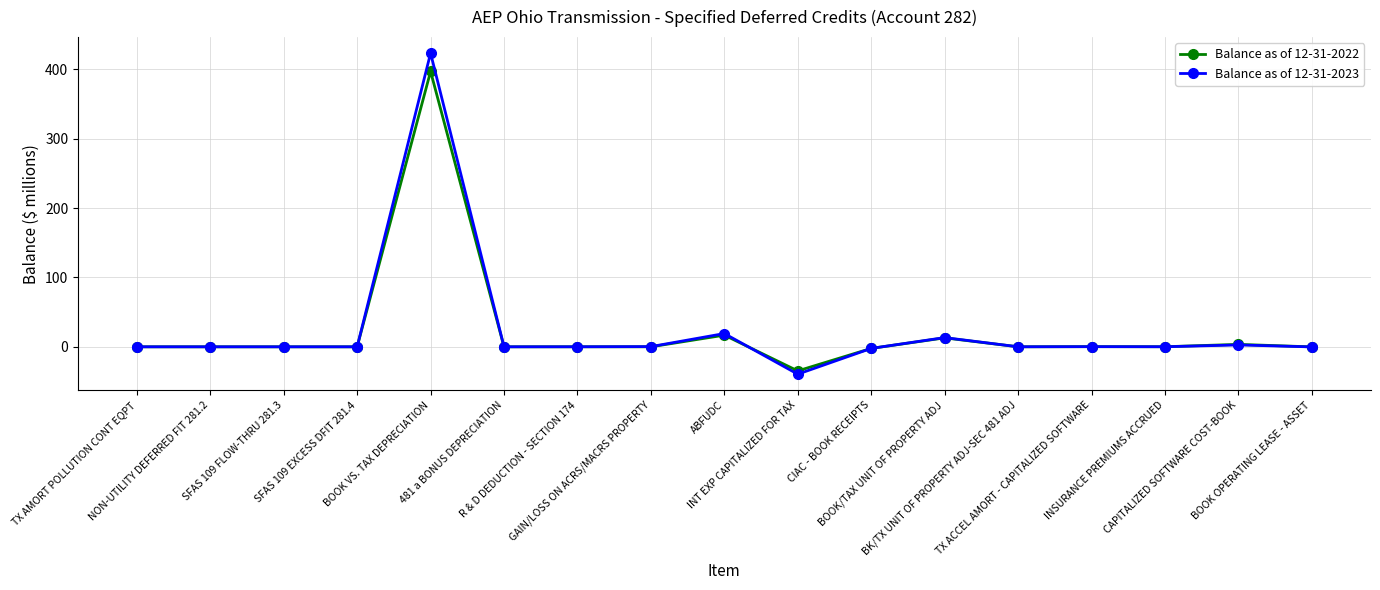

What is the difference between the highest and lowest values at BOOK/TAX UNIT OF PROPERTY ADJ?

0.4